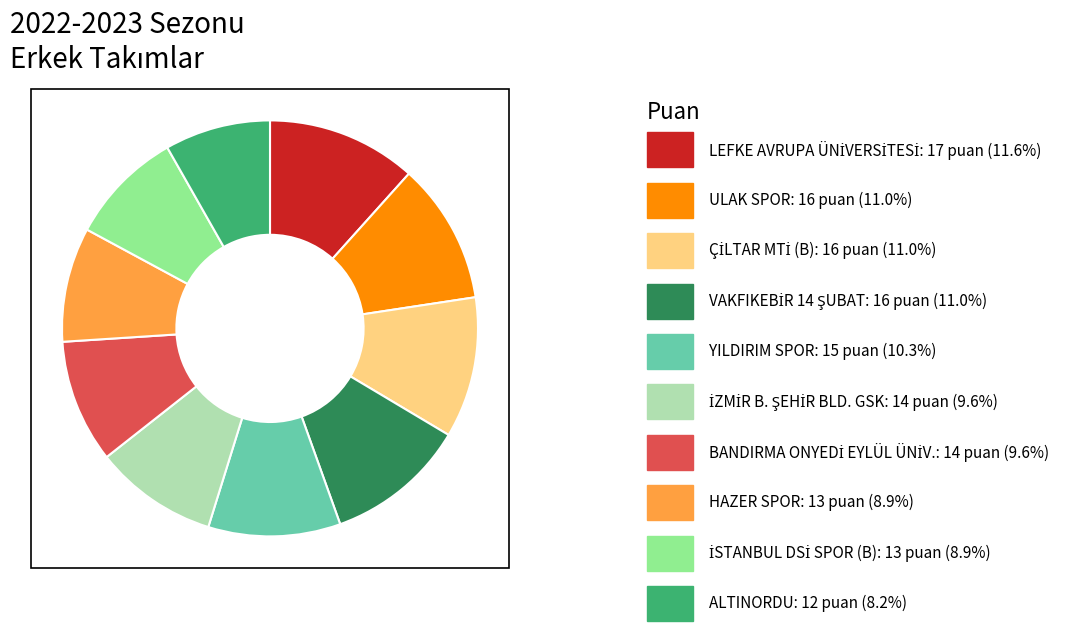

Is there any slice that represents more than half of the pie?

No